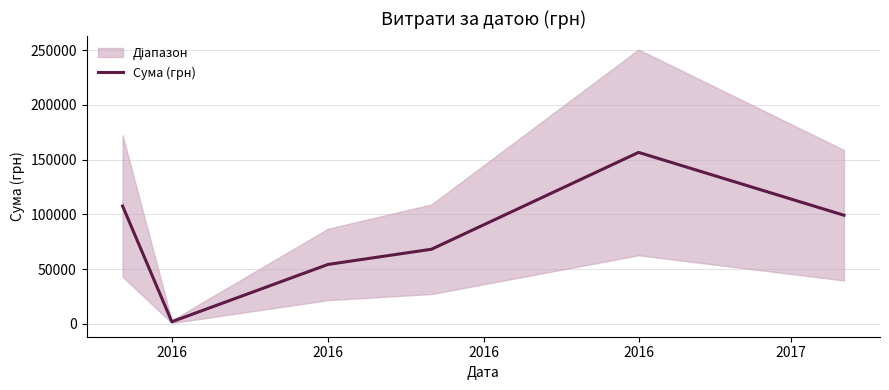

Is this an area chart (filled region under the line)?

No